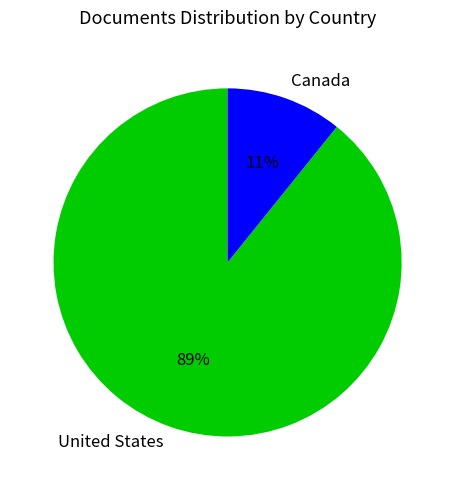

To the nearest percent, what portion does United States represent?

89%